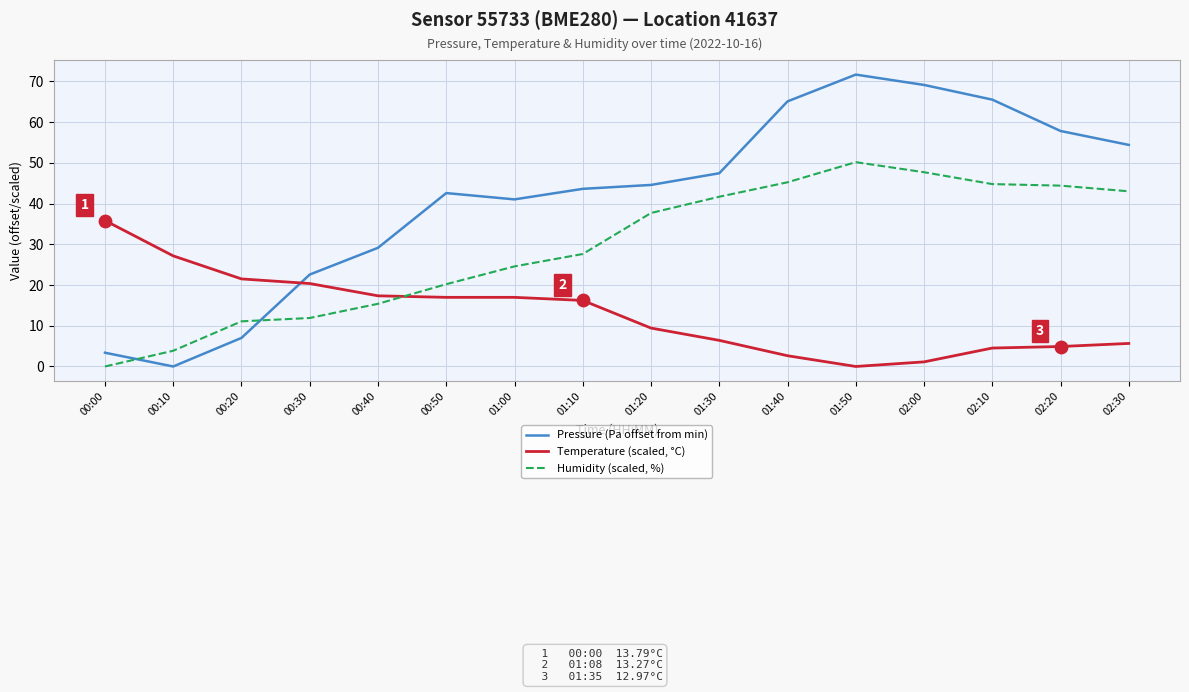

Is the value of Pressure (Pa offset from min) at 01:10 greater than the value of Temperature (scaled, °C) at 00:20?

Yes